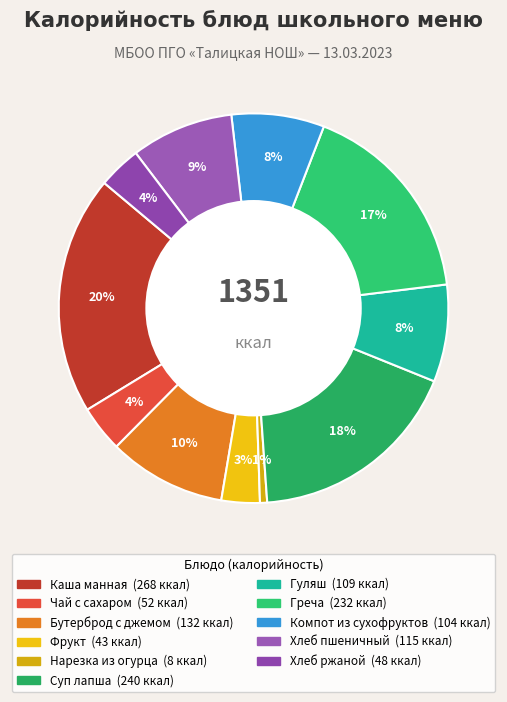

To the nearest percent, what percentage of the pie is Каша манная?

20%